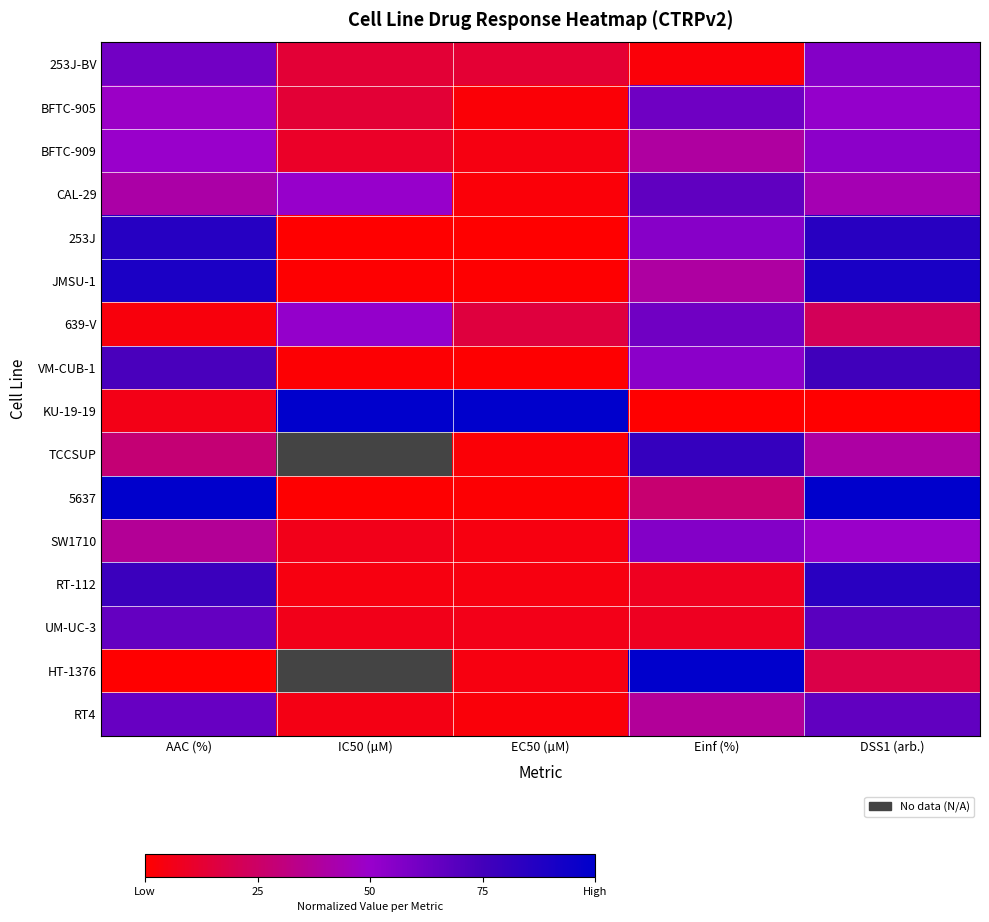

The value of BFTC-909 at EC50 (µM) is 0.0. True or false?

True